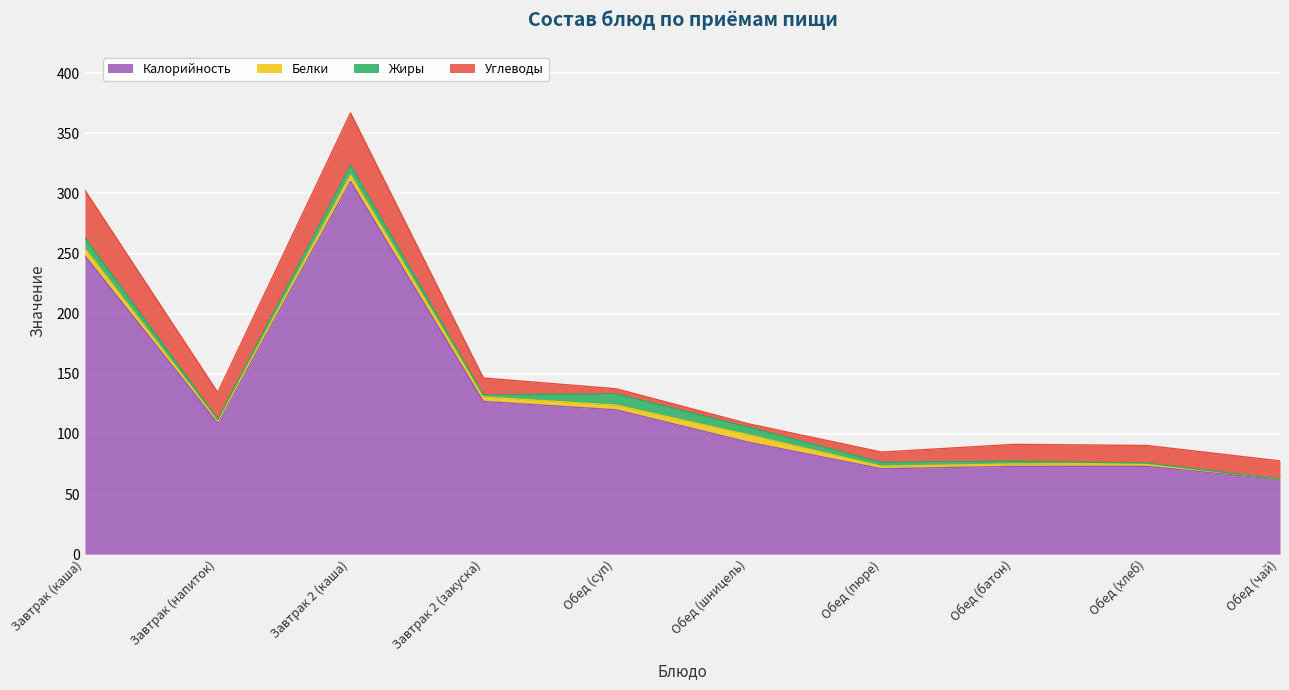

Reading left to right, extract all data points from this chart.

Калорийность: Завтрак (каша)=248.0	Завтрак (напиток)=109.0	Завтрак 2 (каша)=310.0	Завтрак 2 (закуска)=127.0	Обед (суп)=120.0	Обед (шницель)=93.0	Обед (пюре)=71.0	Обед (батон)=73.0	Обед (хлеб)=73.0	Обед (чай)=62.0
Белки: Завтрак (каша)=6.0	Завтрак (напиток)=1.5	Завтрак 2 (каша)=5.3	Завтрак 2 (закуска)=3.7	Обед (суп)=3.9	Обед (шницель)=6.1	Обед (пюре)=2.1	Обед (батон)=2.0	Обед (хлеб)=2.3	Обед (чай)=0.4
Жиры: Завтрак (каша)=9.0	Завтрак (напиток)=1.6	Завтрак 2 (каша)=8.0	Завтрак 2 (закуска)=1.7	Обед (суп)=9.4	Обед (шницель)=6.4	Обед (пюре)=3.2	Обед (батон)=2.3	Обед (хлеб)=0.4	Обед (чай)=0.0
Углеводы: Завтрак (каша)=39.5	Завтрак (напиток)=22.3	Завтрак 2 (каша)=43.6	Завтрак 2 (закуска)=14.0	Обед (суп)=4.2	Обед (шницель)=2.8	Обед (пюре)=8.5	Обед (батон)=14.0	Обед (хлеб)=14.6	Обед (чай)=15.1